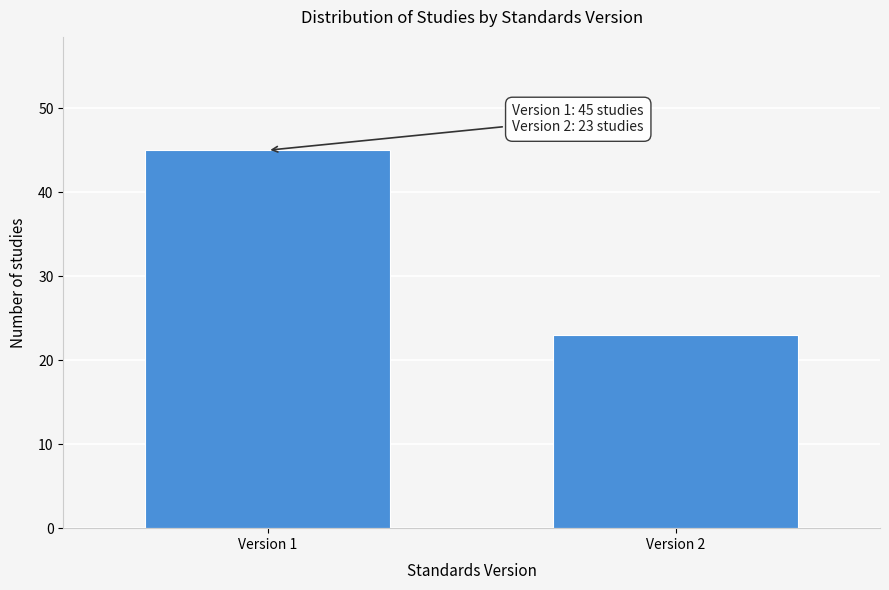

Reading left to right, what are all the values shown in this chart?

Version 1=45	Version 2=23